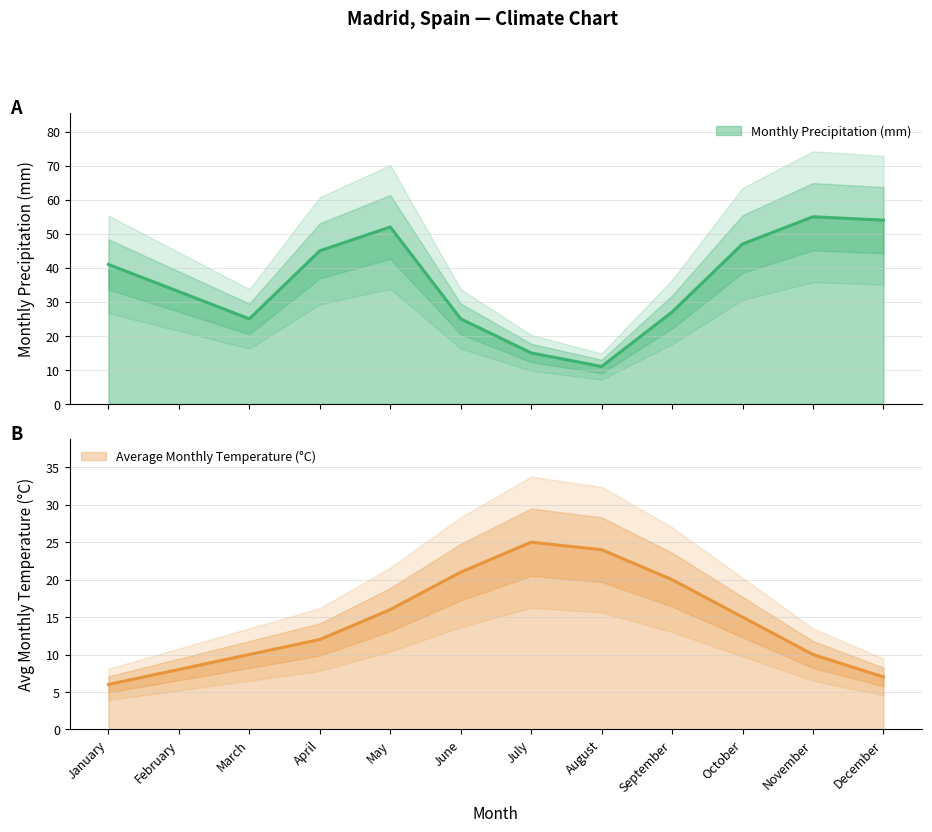

The value of Average Monthly Temperature (°C) at November is 10. True or false?

True